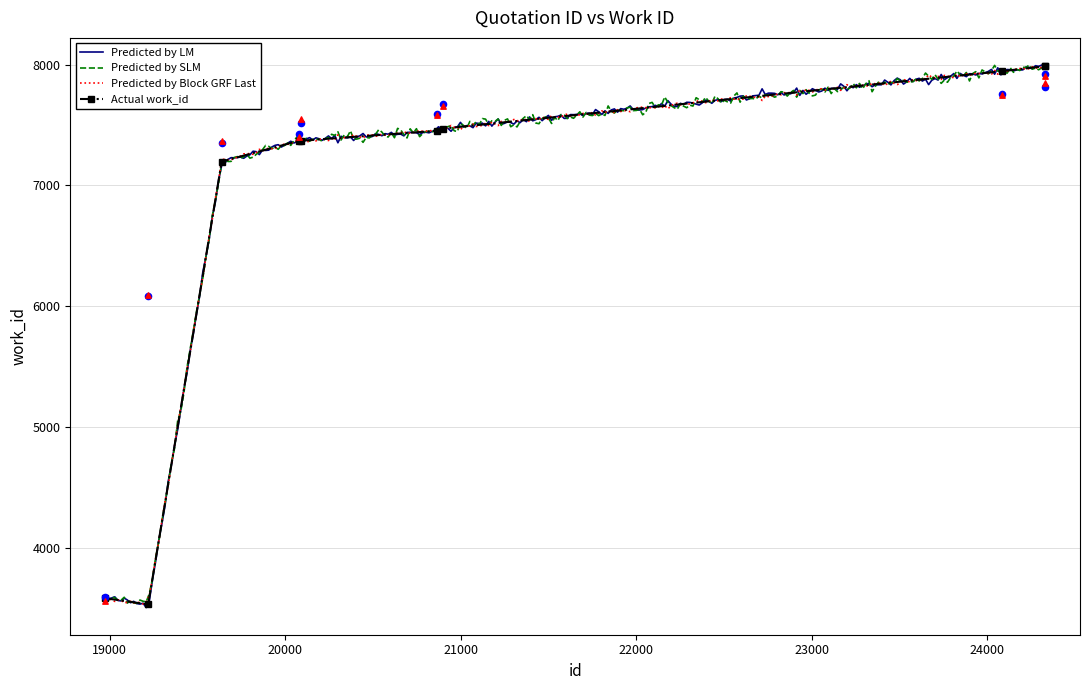

Between 20080 and 20091, which is larger?

20080